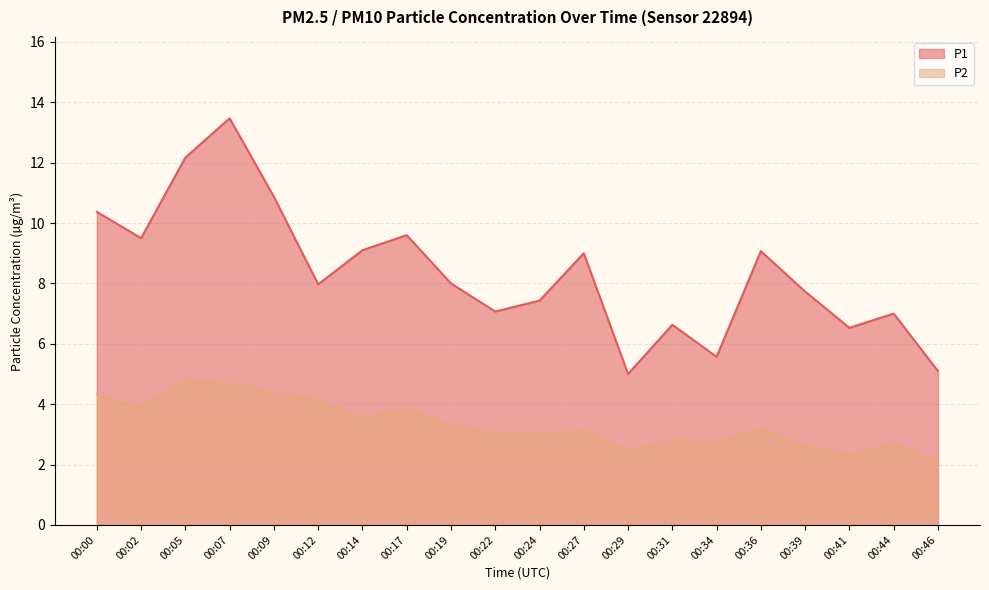

Reading left to right, extract all data points from this chart.

P1: 00:00=10.4	00:02=9.5	00:05=12.2	00:07=13.5	00:09=10.9	00:12=8.0	00:14=9.1	00:17=9.6	00:19=8.0	00:22=7.1	00:24=7.4	00:27=9.0	00:29=5.0	00:31=6.6	00:34=5.6	00:36=9.1	00:39=7.7	00:41=6.5	00:44=7.0	00:46=5.1
P2: 00:00=4.3	00:02=3.9	00:05=4.8	00:07=4.7	00:09=4.4	00:12=4.1	00:14=3.5	00:17=3.9	00:19=3.3	00:22=3.0	00:24=3.0	00:27=3.1	00:29=2.5	00:31=2.8	00:34=2.7	00:36=3.2	00:39=2.6	00:41=2.3	00:44=2.7	00:46=2.1